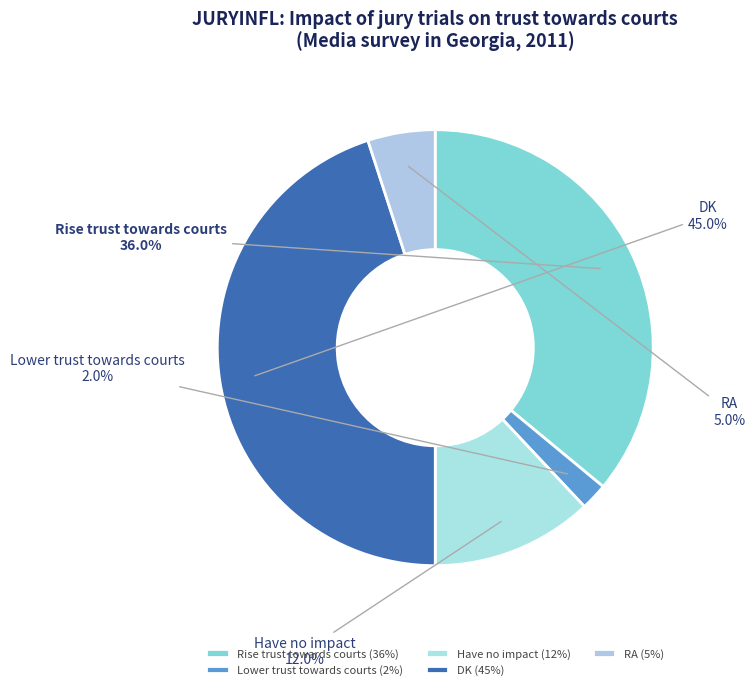

Do Lower trust towards courts and Have no impact together represent more than half of the pie?

No